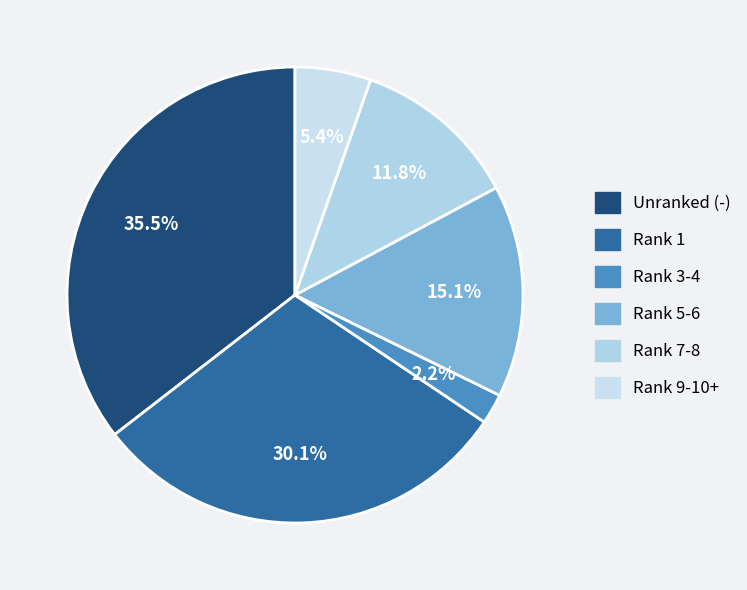

Count the number of slices in the pie.

6